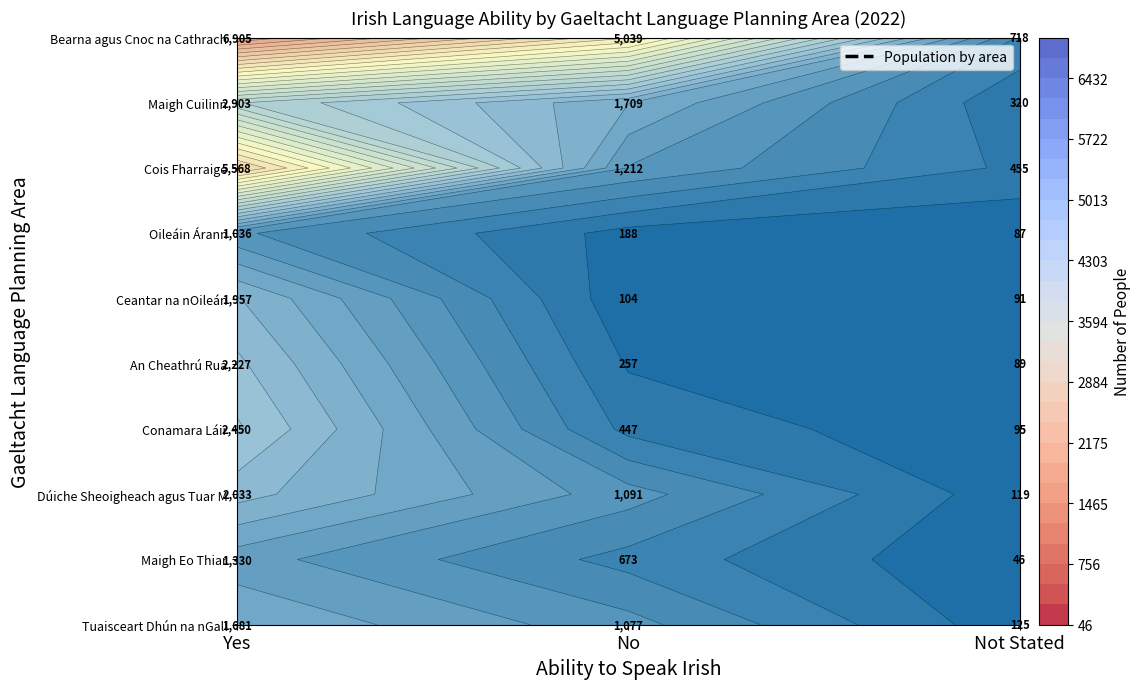

Is it true that Ceantar na nOileán equals 91 at Not Stated?

True